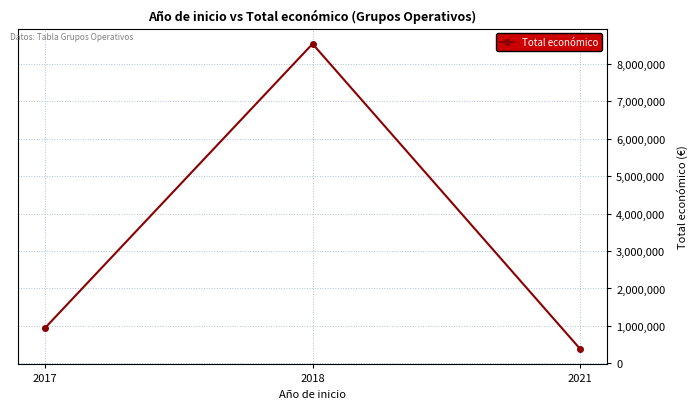

Rank the categories by value from lowest to highest.

2021, 2017, 2018